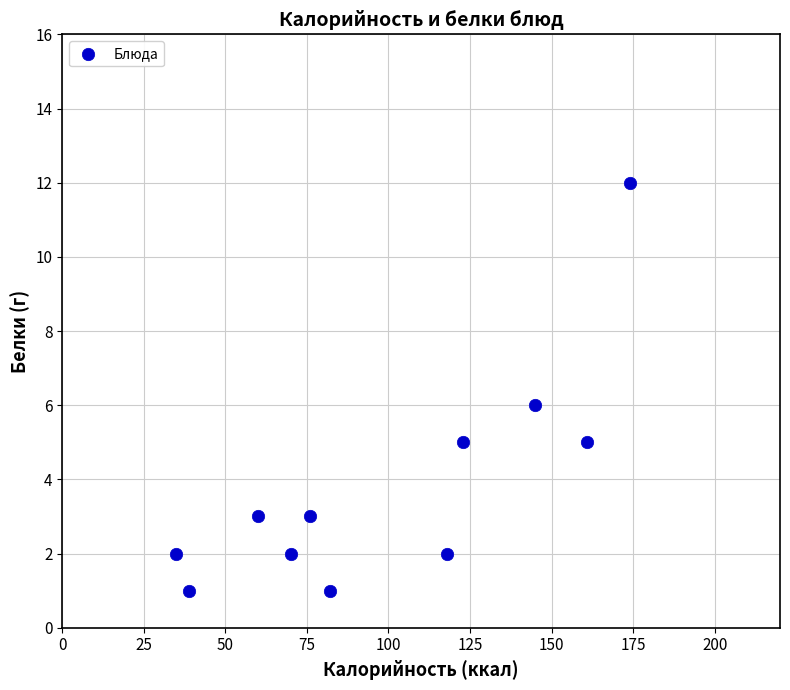

What is the range of Y values (max minus min)?

11